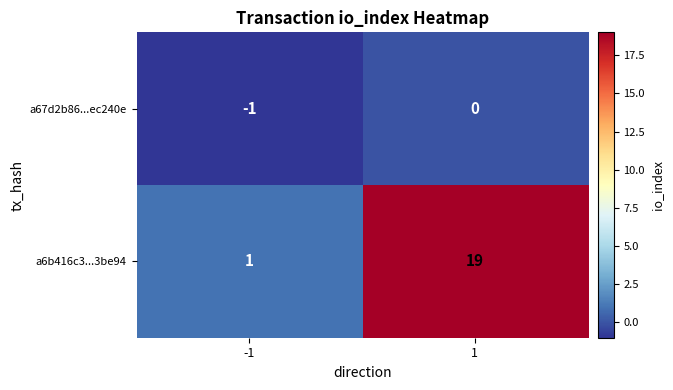

True or false: a6b416c3...3be94 has a value of 19 at 1.

True